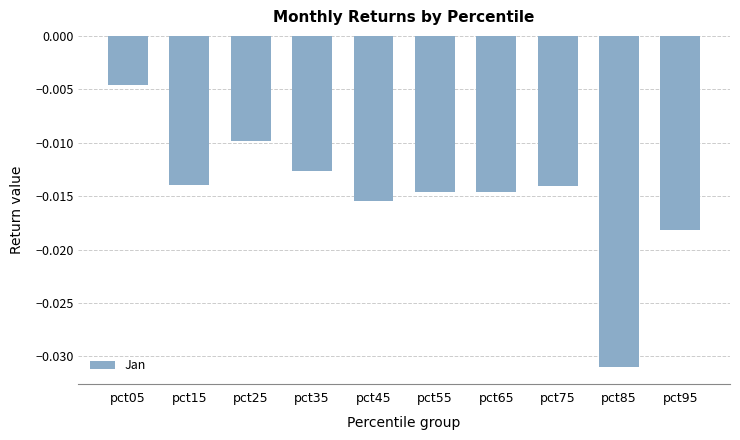

Where is the data nearest to the value 0?

pct05